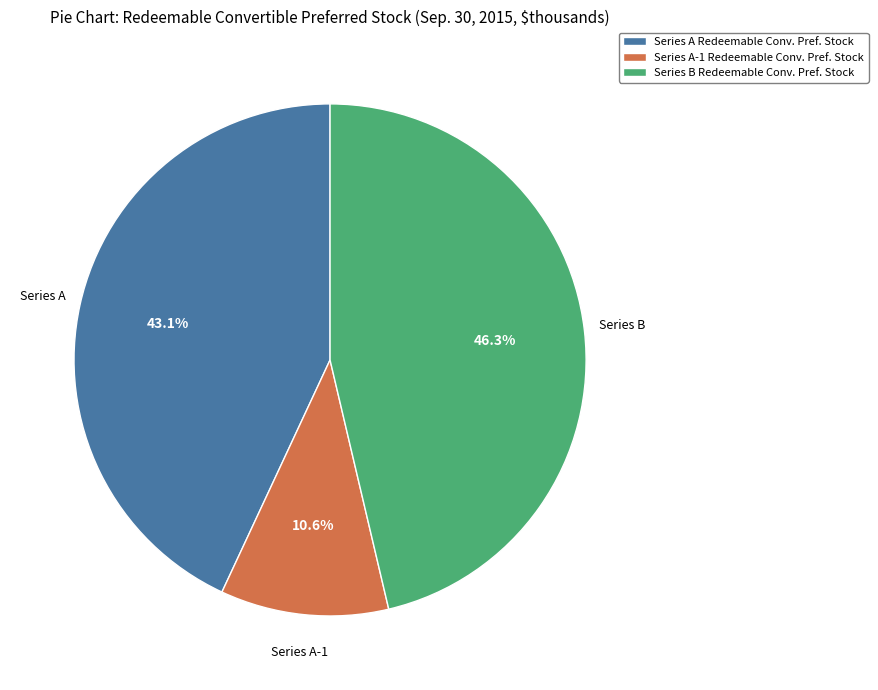

Between Series A Redeemable Conv. Pref. Stock and Series B Redeemable Conv. Pref. Stock, which is larger?

Series B Redeemable Conv. Pref. Stock